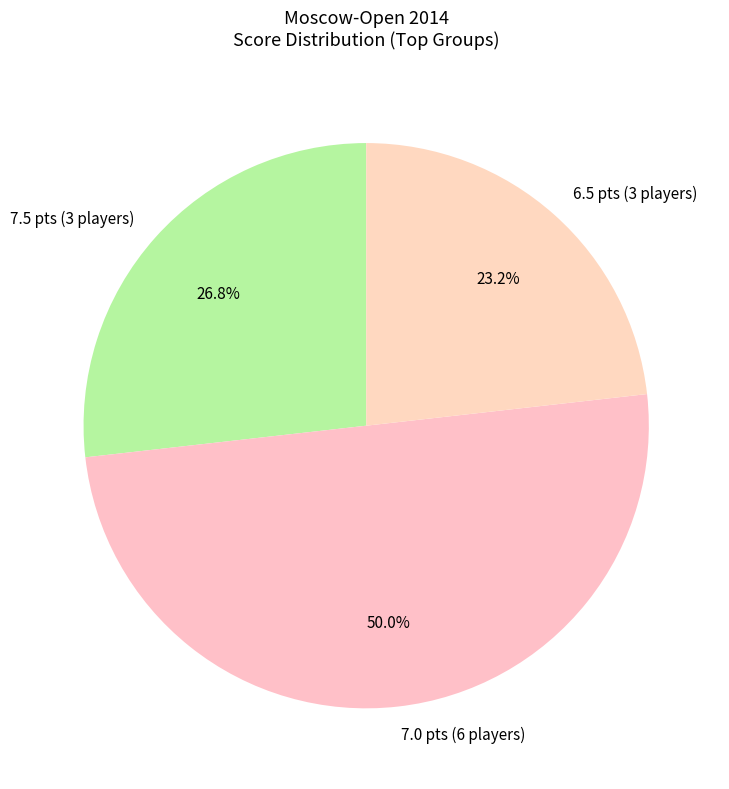

Approximately how many times larger is the value at 7.0 pts (6 players) compared to 7.5 pts (3 players)?

1.9